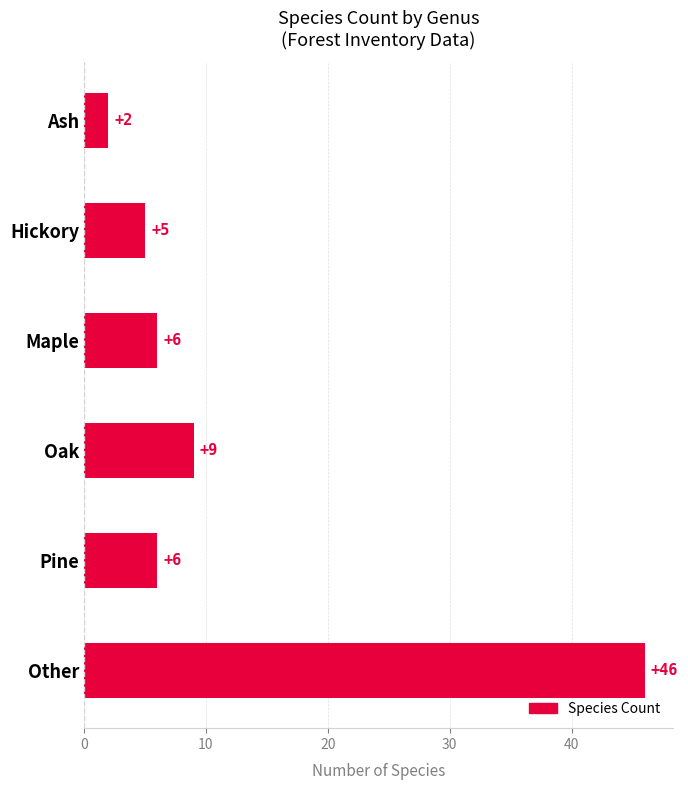

What is the sum of all values?

74